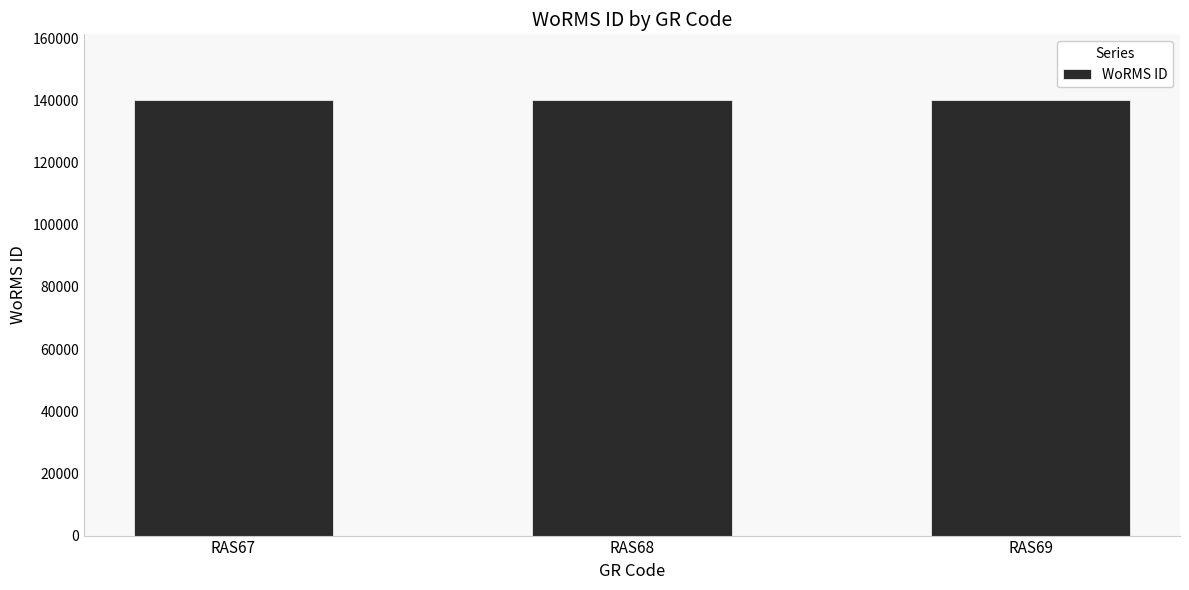

What is the minimum value shown in the chart?

140262